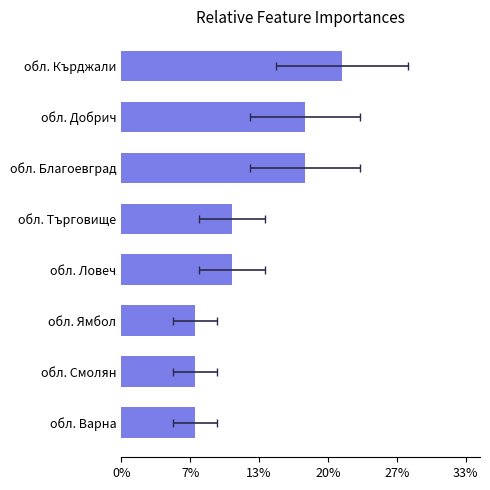

Count the number of data series in this chart.

1